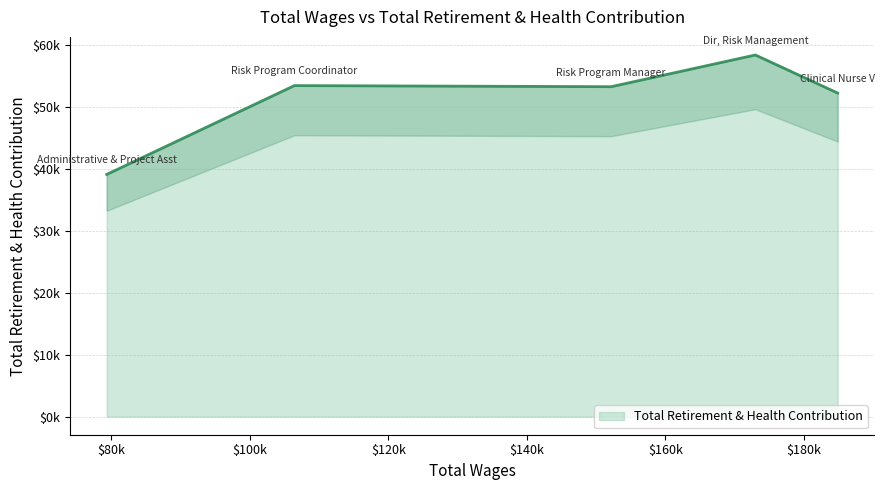

What is the smallest value displayed?

39060